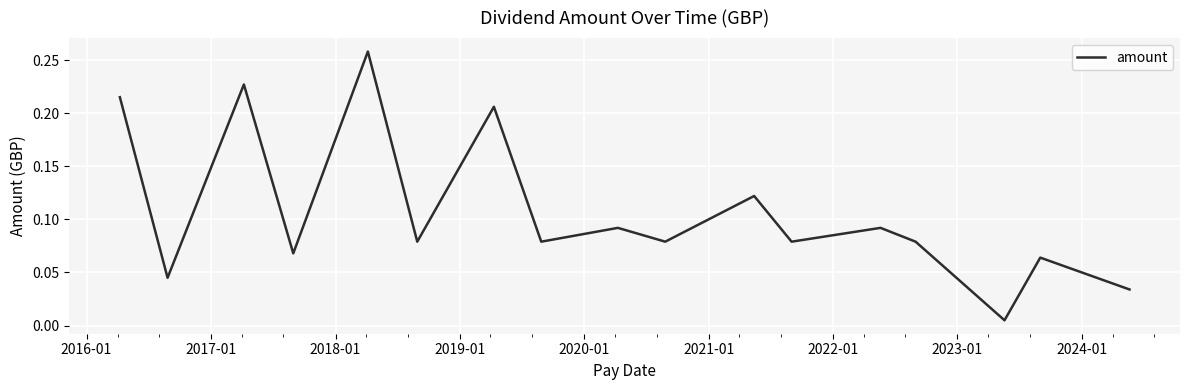

Does the chart have visible grid lines?

Yes